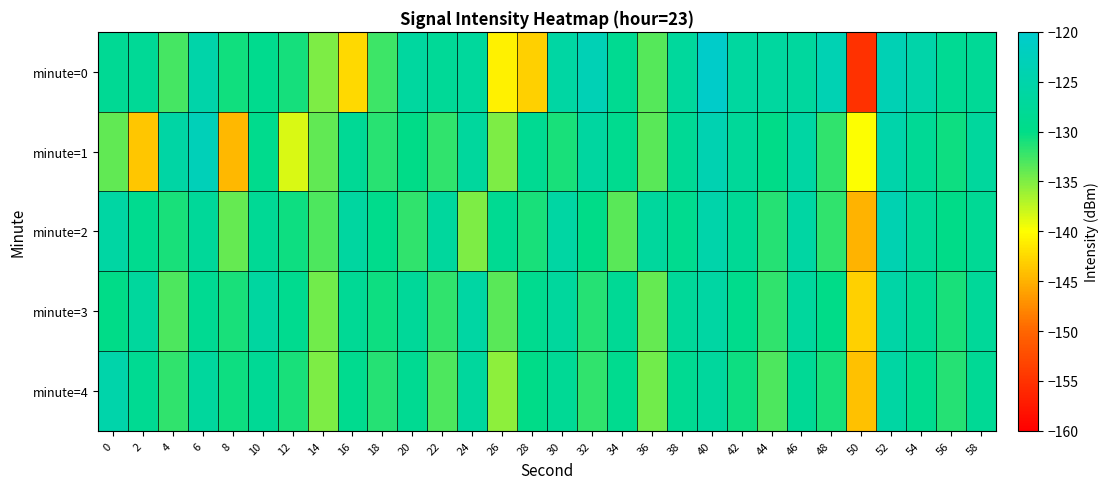

Between 12 and 58, which series saw the biggest shift?

minute=1